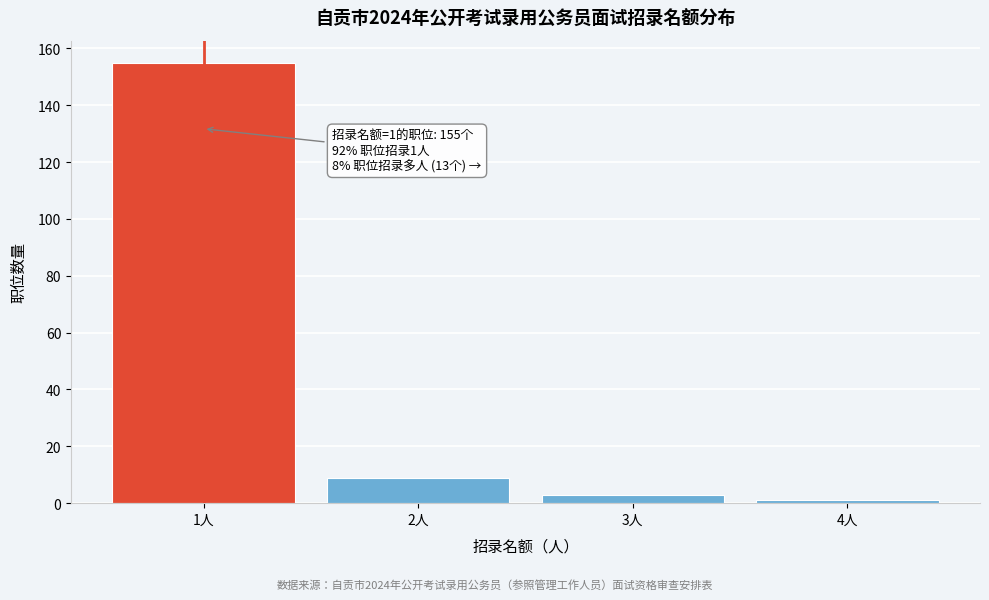

Reading left to right, what are all the values shown in this chart?

155	9	3	1